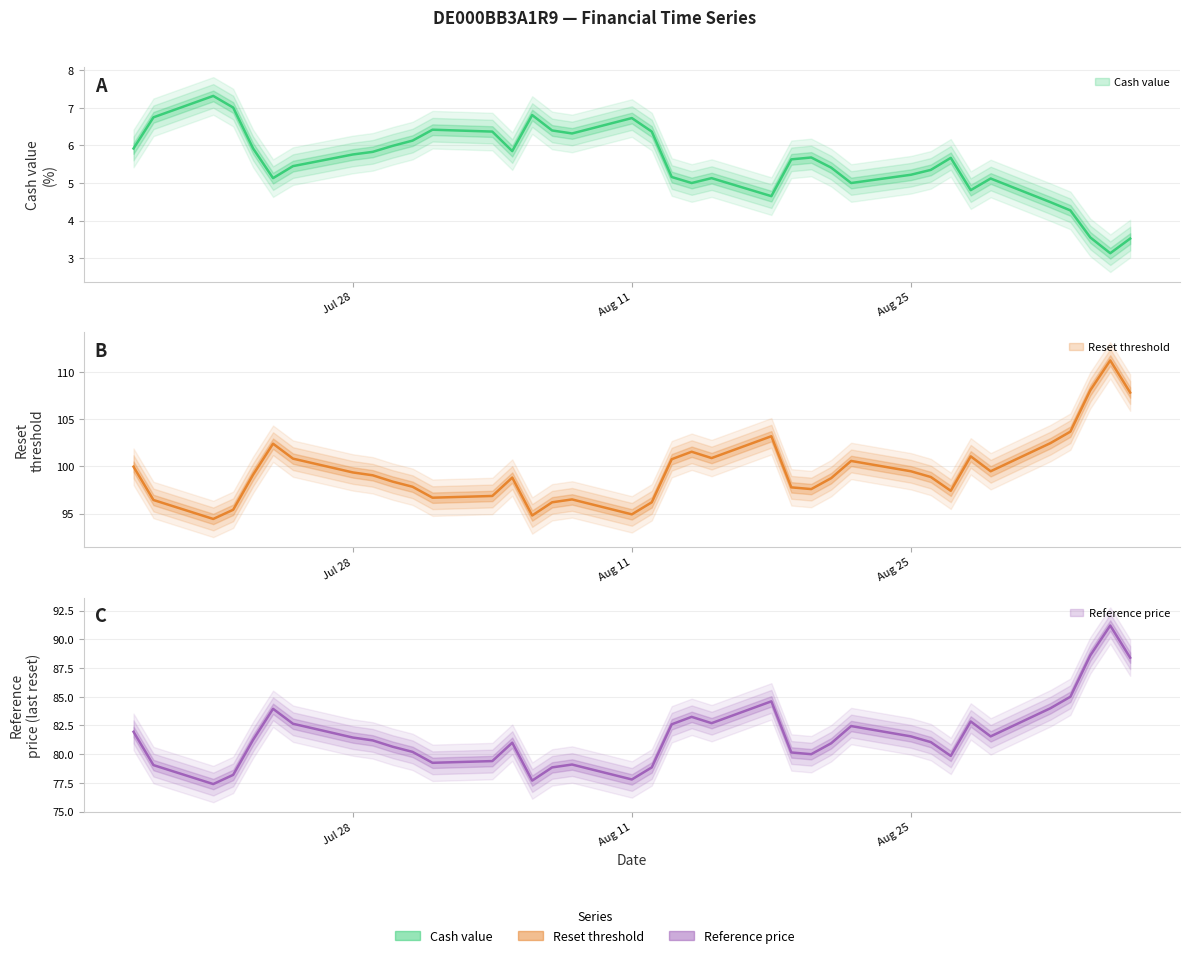

Is it true that Reset threshold equals 101.1 at 2025-08-28?

True